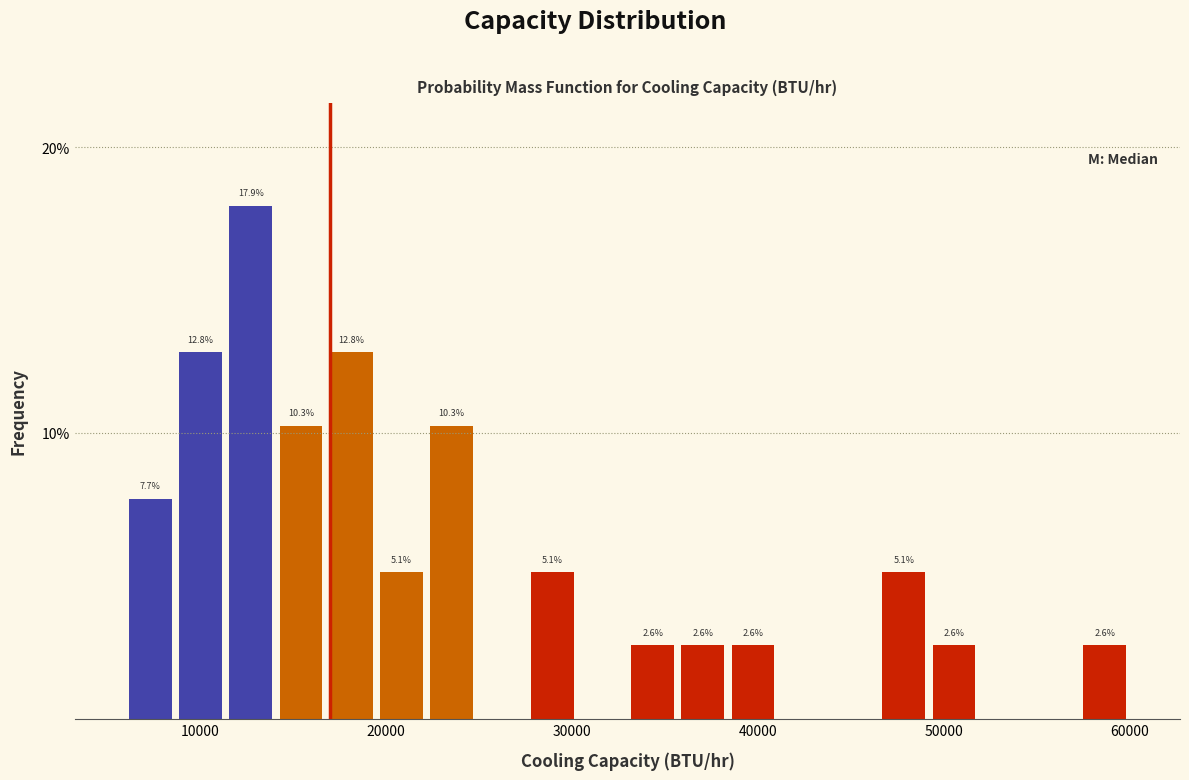

Around what value on the x-axis is the tallest bar? Give the approximate position of its centre, as read against the axis.

13000